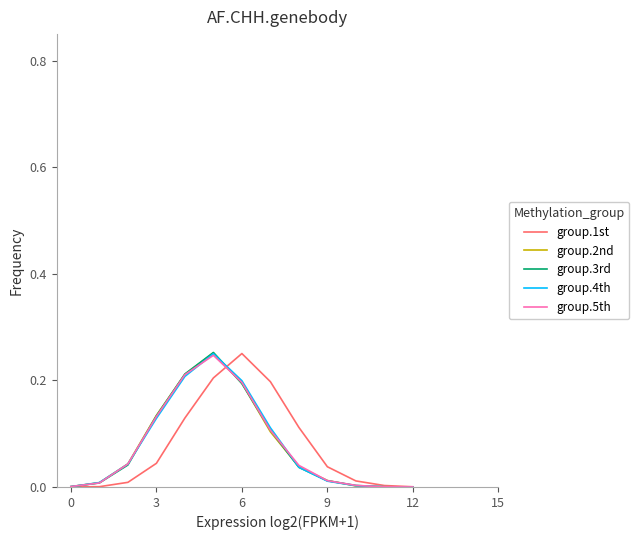

What is the value of the group.1st point at the 9th from the left?

0.1